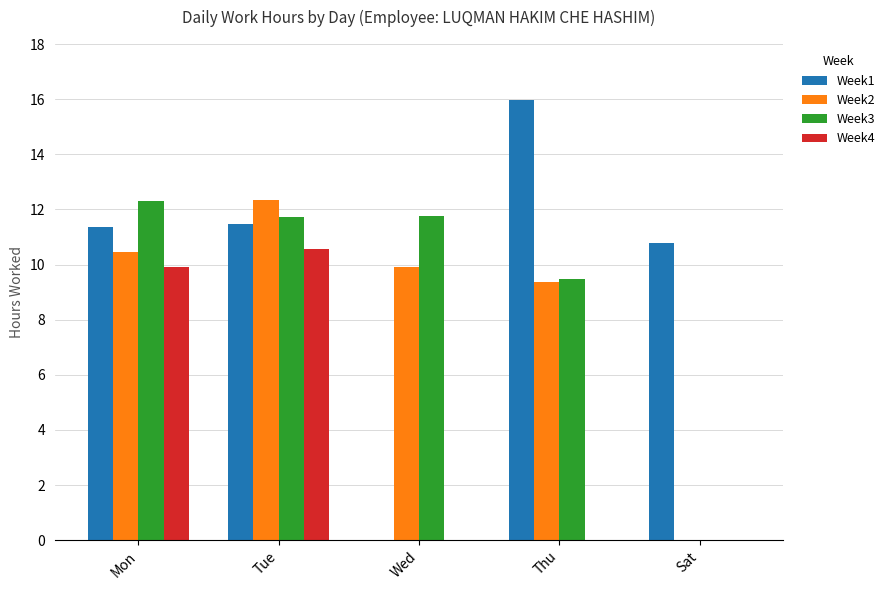

What is the sum of all Week3 values?

45.2